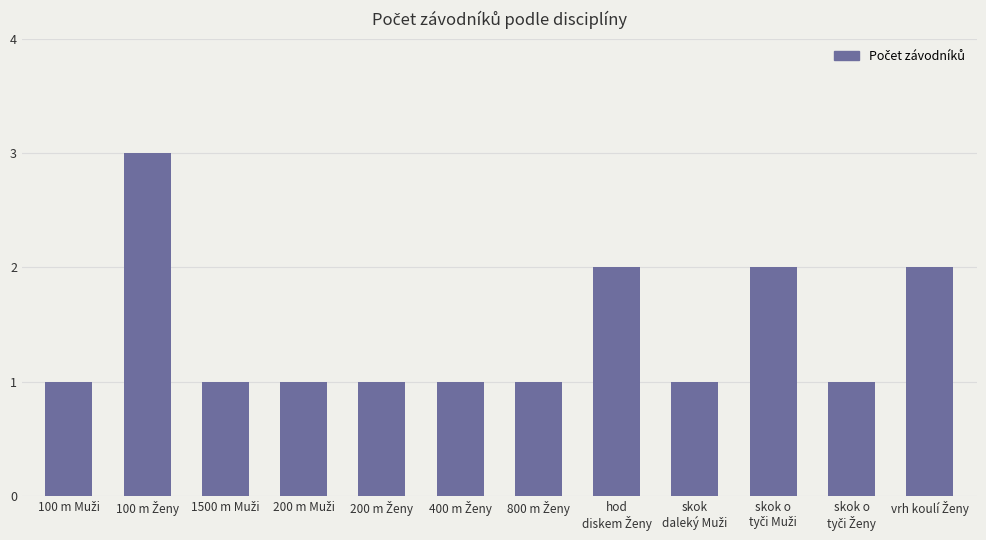

Reading right to left, extract all data points from this chart.

2	1	2	1	2	1	1	1	1	1	3	1